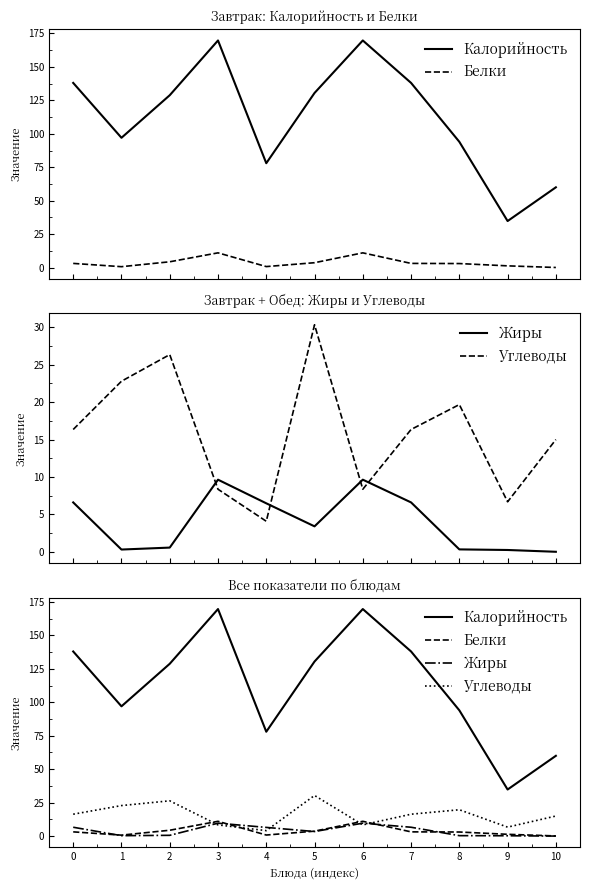

Where is Белки nearest to the value 5?

2